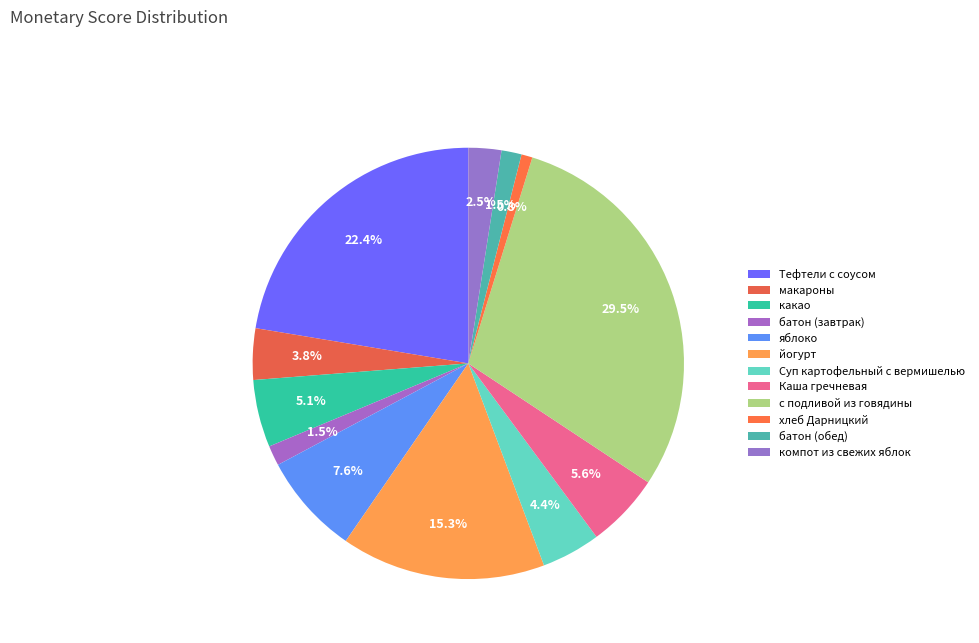

Is it true that с подливой из говядины is 29% of the pie?

True